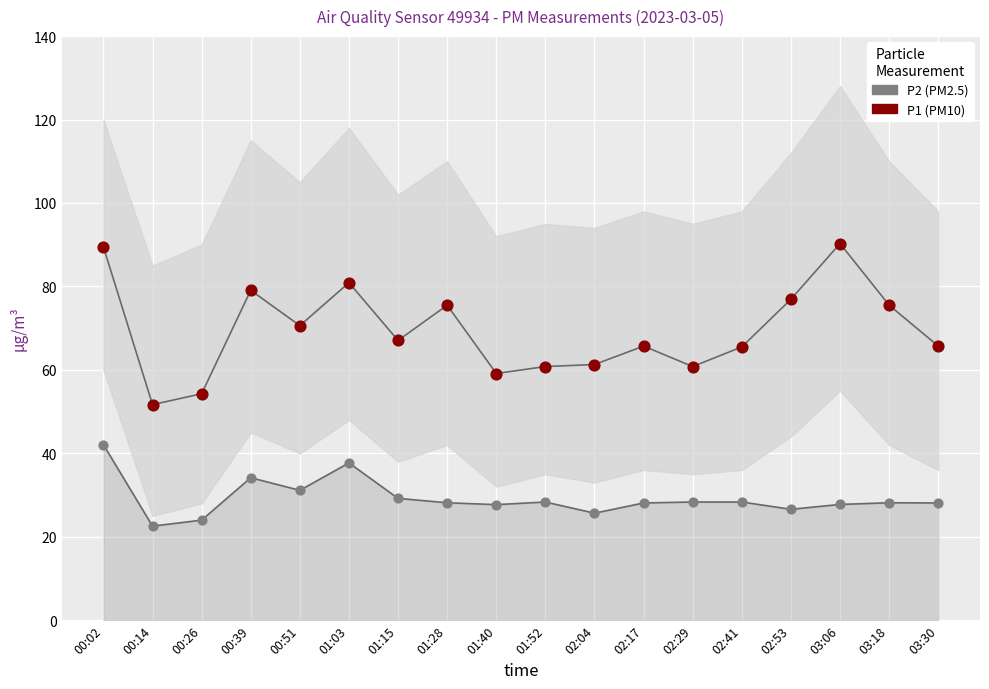

Which series reaches the maximum Y coordinate?

P1